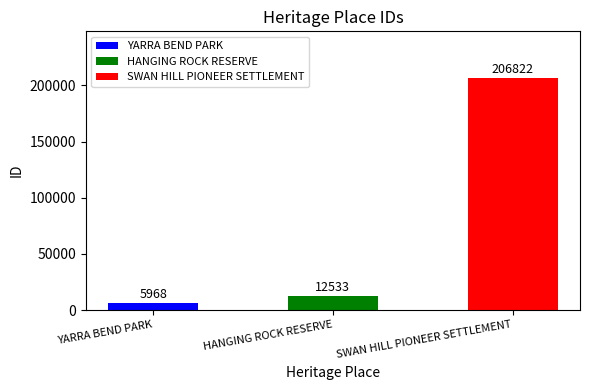

Which category has the highest value across all series?

SWAN HILL PIONEER SETTLEMENT